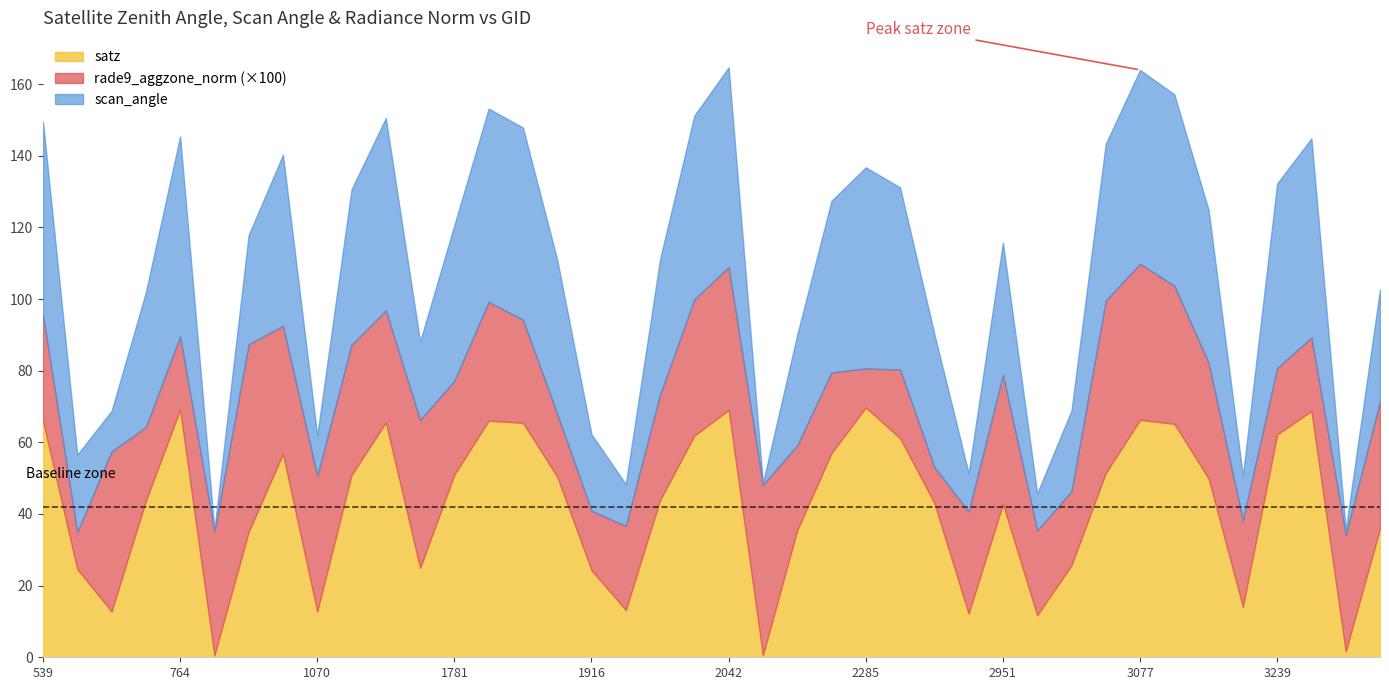

List the series in order of their overall mean, highest first.

satz, scan_angle, rade9_aggzone_norm